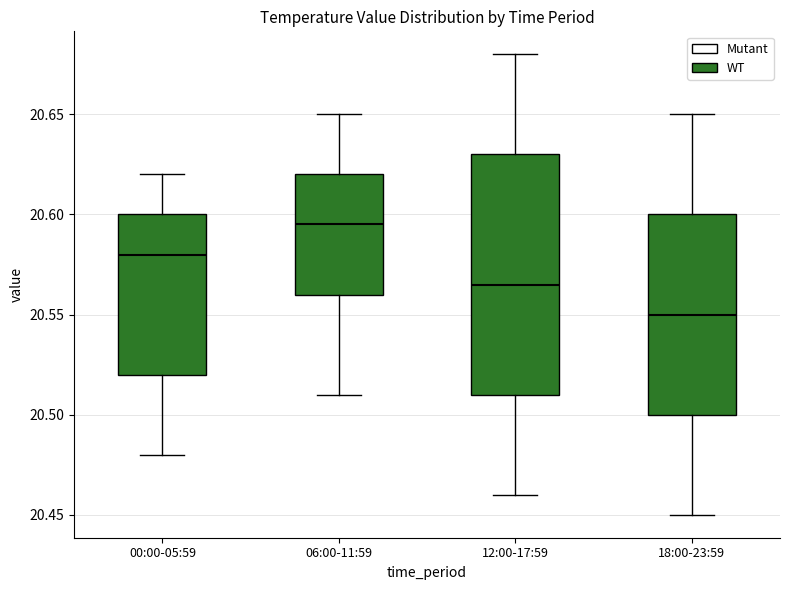

Which box has the highest median line?

06:00-11:59